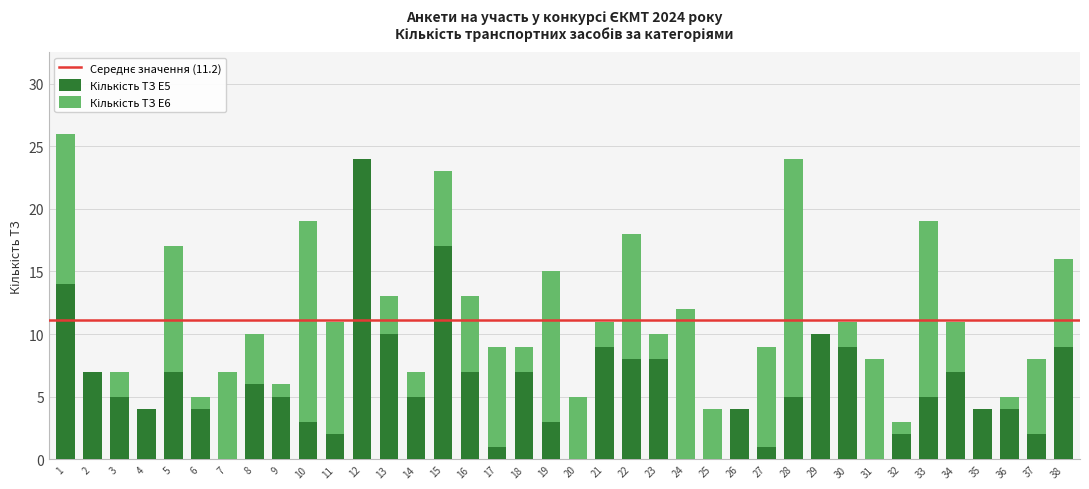

What is the total value across all series at 5?

17